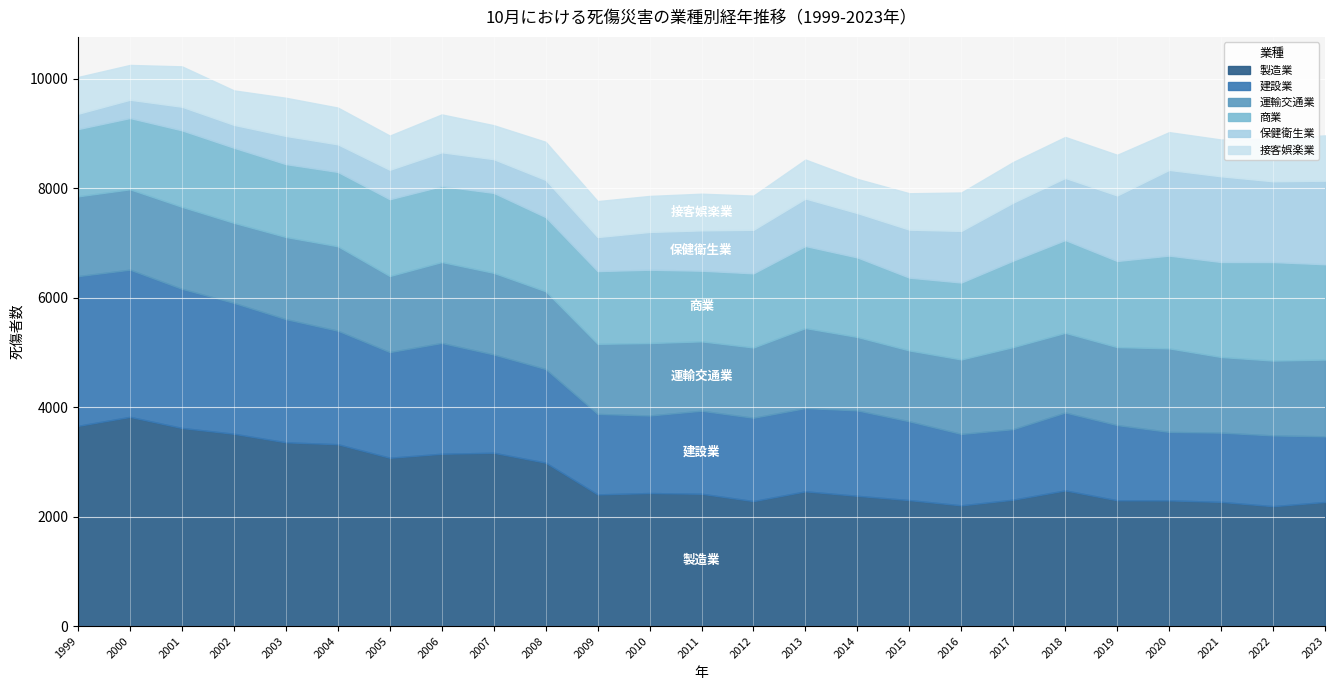

Between 2011 and 2023, which is larger?

2011